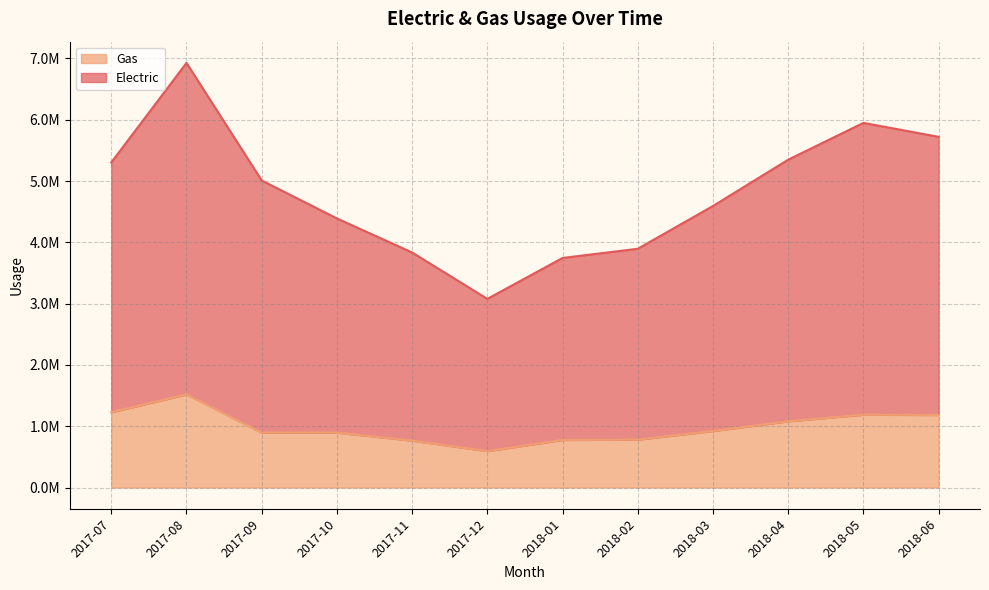

The Gas series shows 1519515.1 at 2017-08. True or false?

True